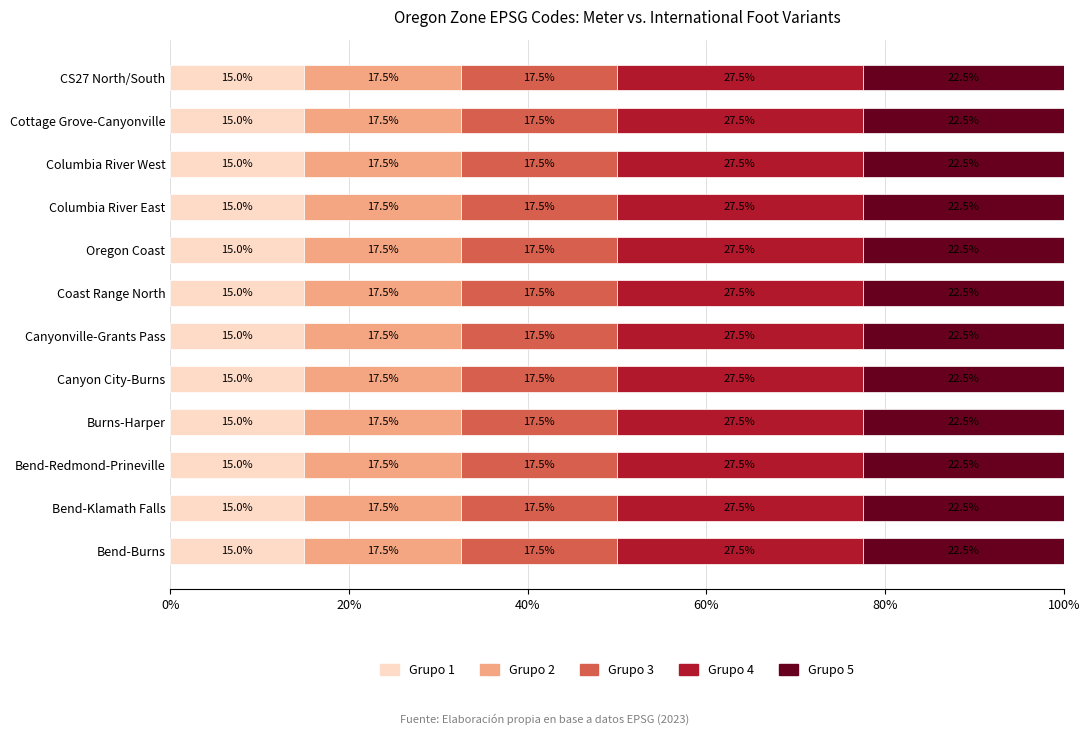

The value of Grupo 1 at Oregon Coast is 4.8. True or false?

False